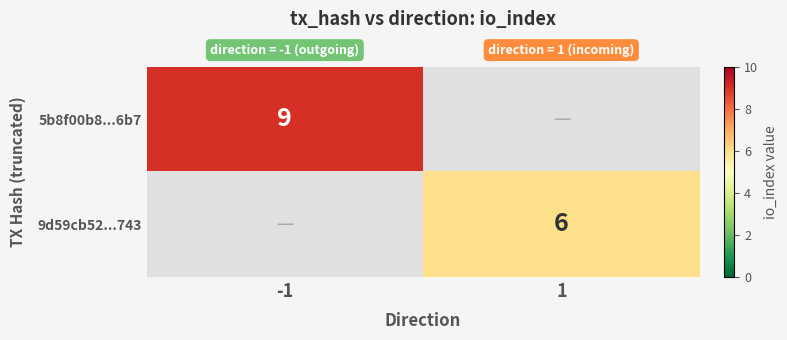

The value of 5b8f00b8...6b7 at -1 is 4. True or false?

False